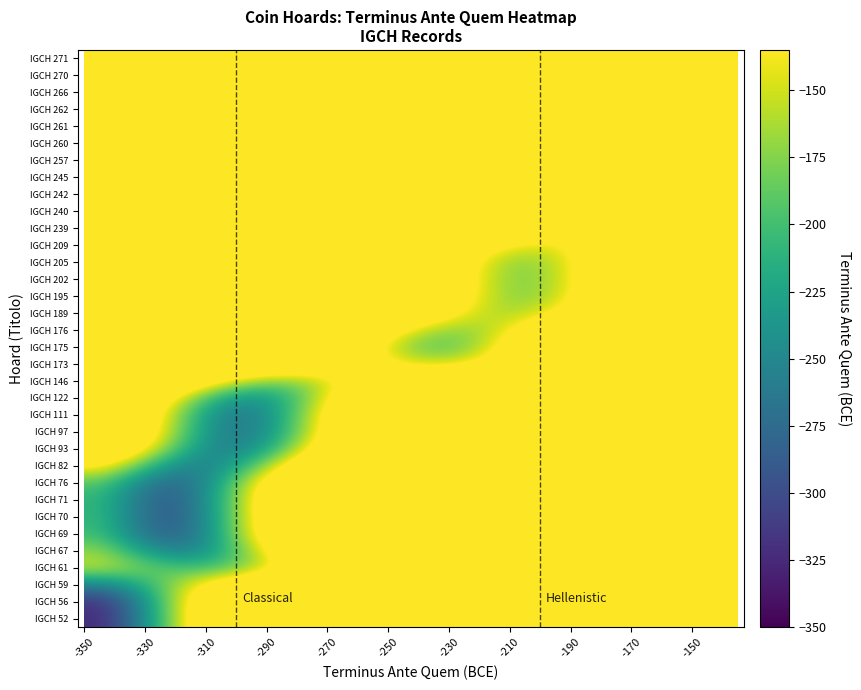

Count the number of data series in this chart.

34